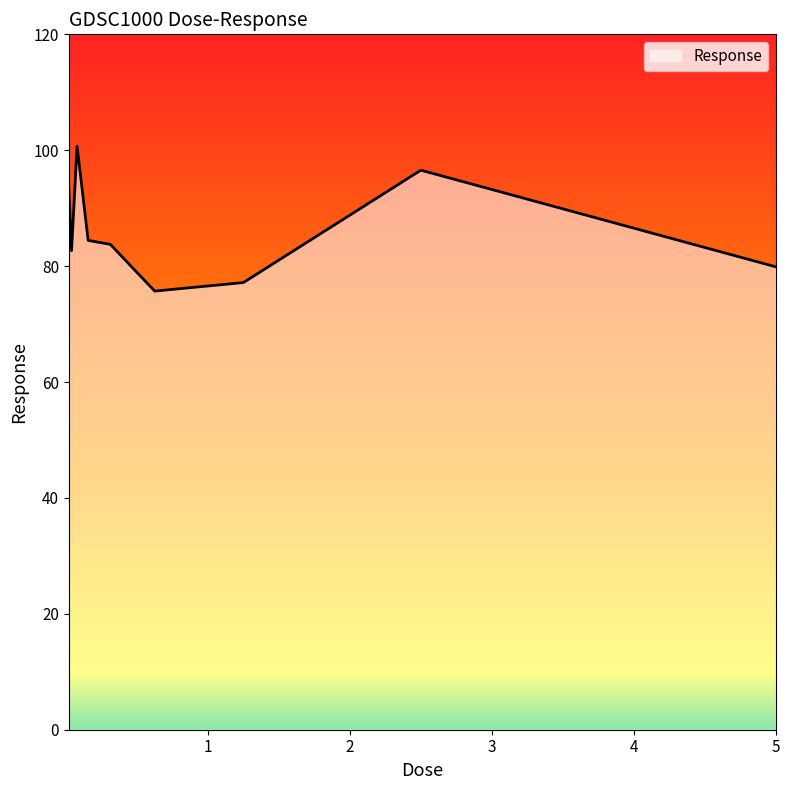

What is the difference between the maximum and minimum values?

25.0